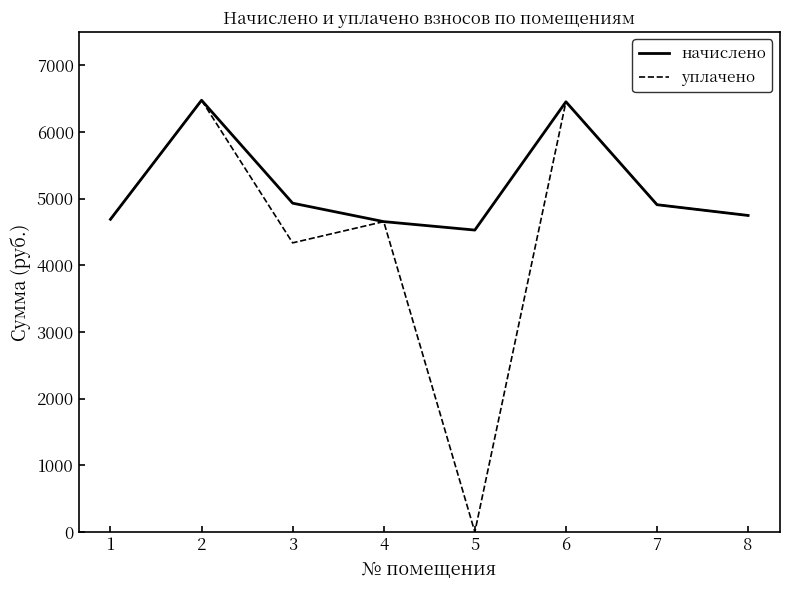

True or false: уплачено has more than 1 points higher than both neighbors.

True